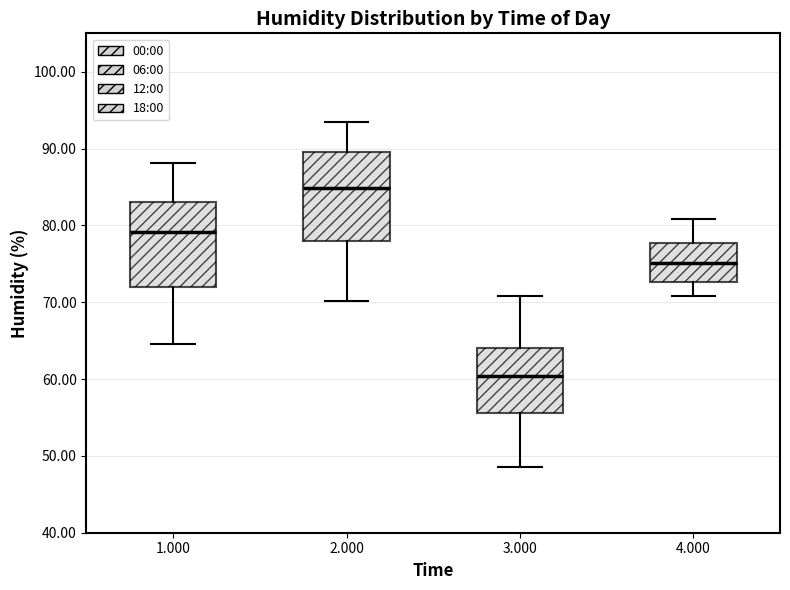

Which box has the lowest median line?

3.000